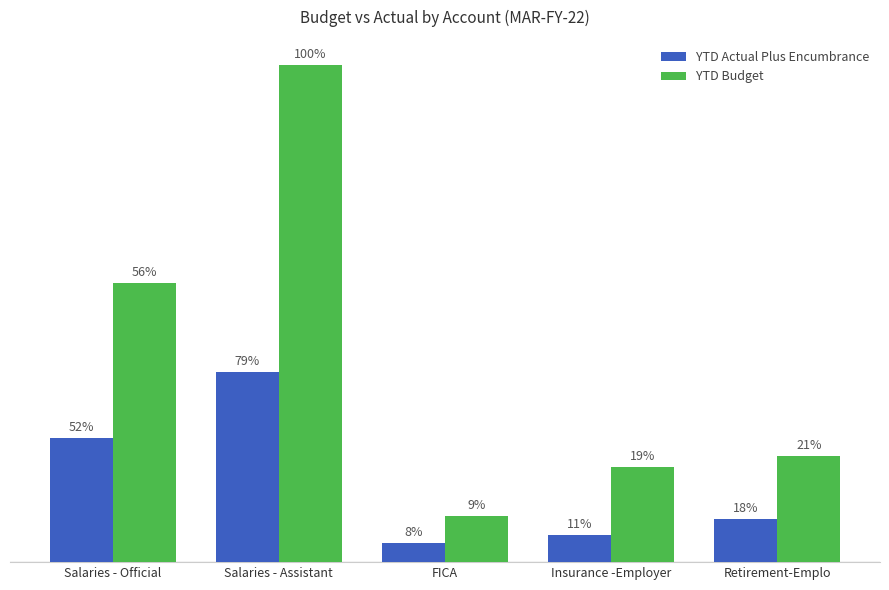

Are the bars grouped side by side (vs. stacked)?

Yes